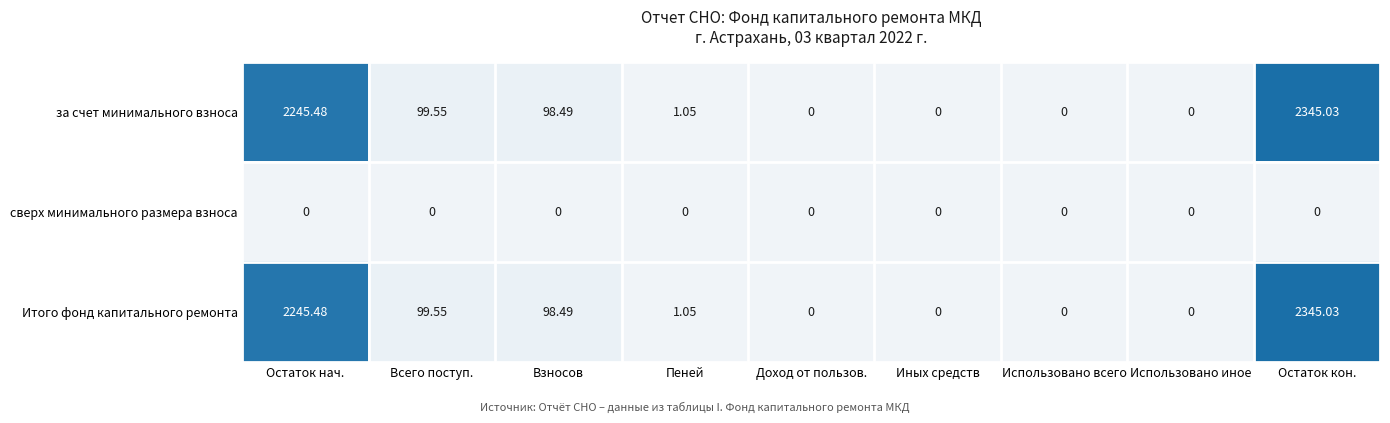

At which category is the sum across all series the highest?

Остаток кон.